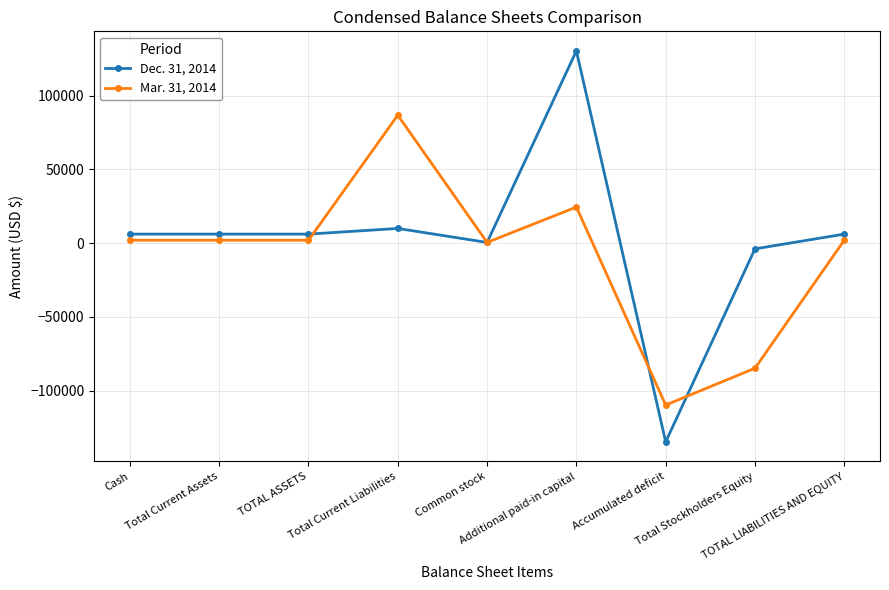

Reading right to left, what are all the values shown in this chart?

Dec. 31, 2014: TOTAL LIABILITIES AND EQUITY=6147	Total Stockholders Equity=-3853	Accumulated deficit=-134803	Additional paid-in capital=130450	Common stock=500	Total Current Liabilities=10000	TOTAL ASSETS=6147	Total Current Assets=6147	Cash=6147
Mar. 31, 2014: TOTAL LIABILITIES AND EQUITY=2000	Total Stockholders Equity=-84826	Accumulated deficit=-109826	Additional paid-in capital=24500	Common stock=500	Total Current Liabilities=86826	TOTAL ASSETS=2000	Total Current Assets=2000	Cash=2000